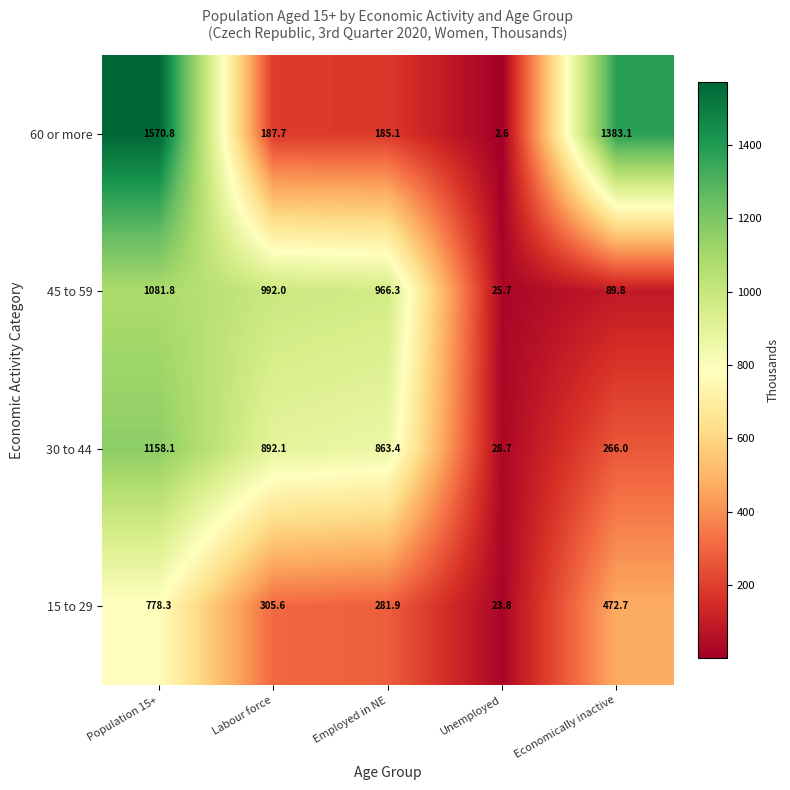

The value of 60 or more at Economically inactive is 358.5. True or false?

False